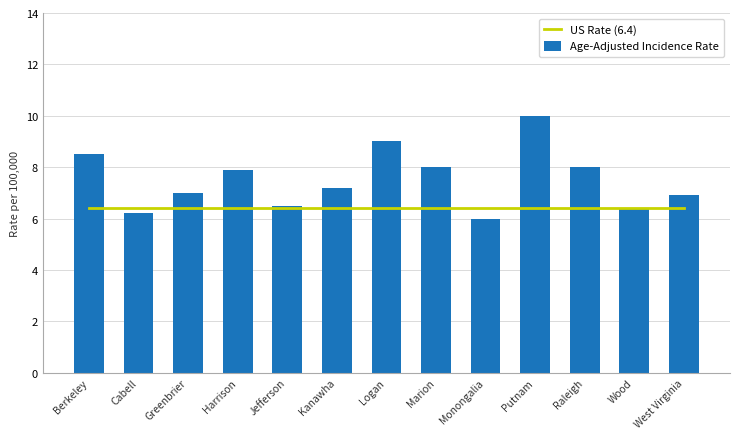

What is the sum of the Age-Adjusted Incidence Rate values at Monongalia and Jefferson?

12.5